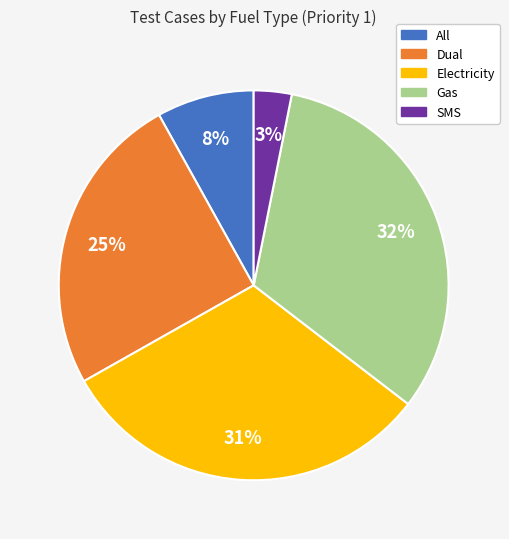

What is the ratio of the value at Electricity to the value at Gas?

1.0